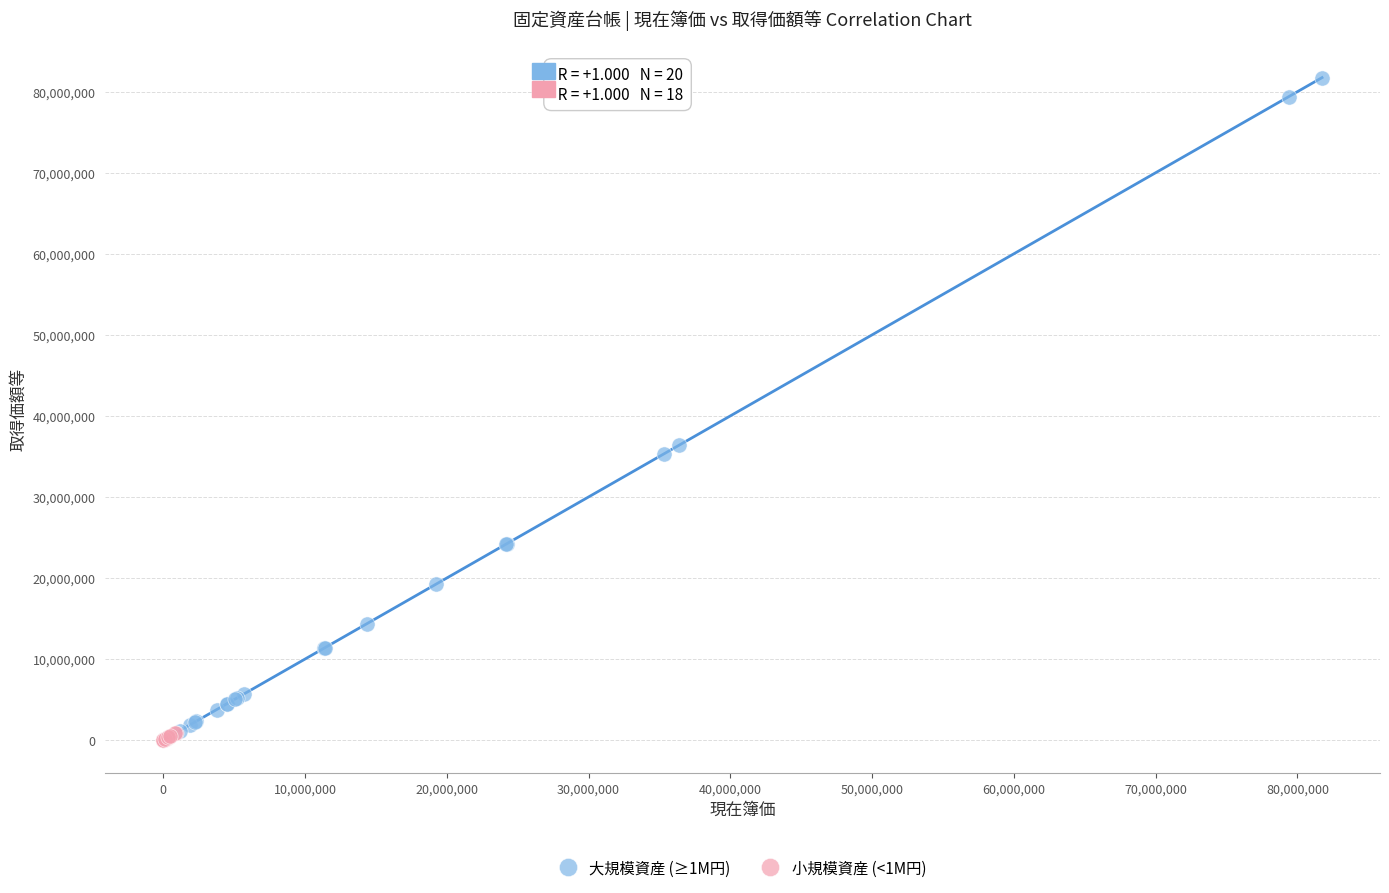

Which series contains the highest Y value?

大規模資産 (≥1M円)